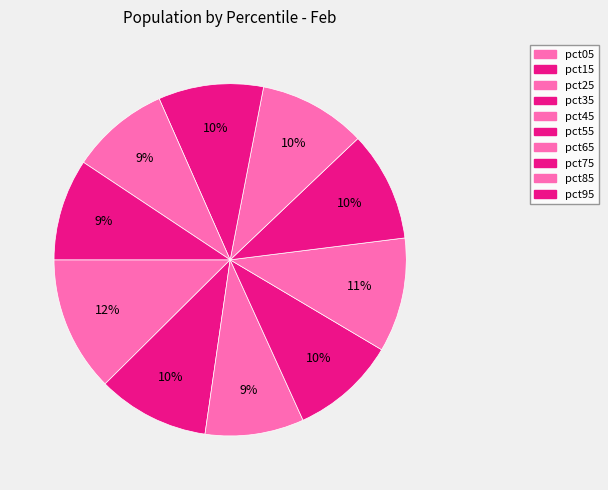

How many slices are in this pie chart?

10